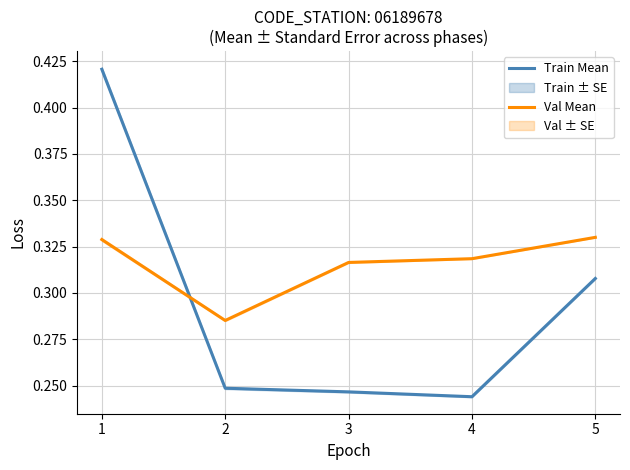

Reading right to left, transcribe all the data shown in this chart.

Train Mean: 0.3	0.2	0.2	0.2	0.4
Val Mean: 0.3	0.3	0.3	0.3	0.3